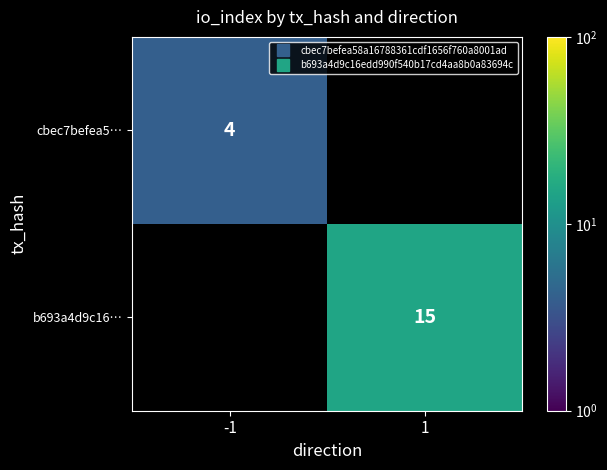

What is the lowest value of the cbec7befea5… series?

4.0